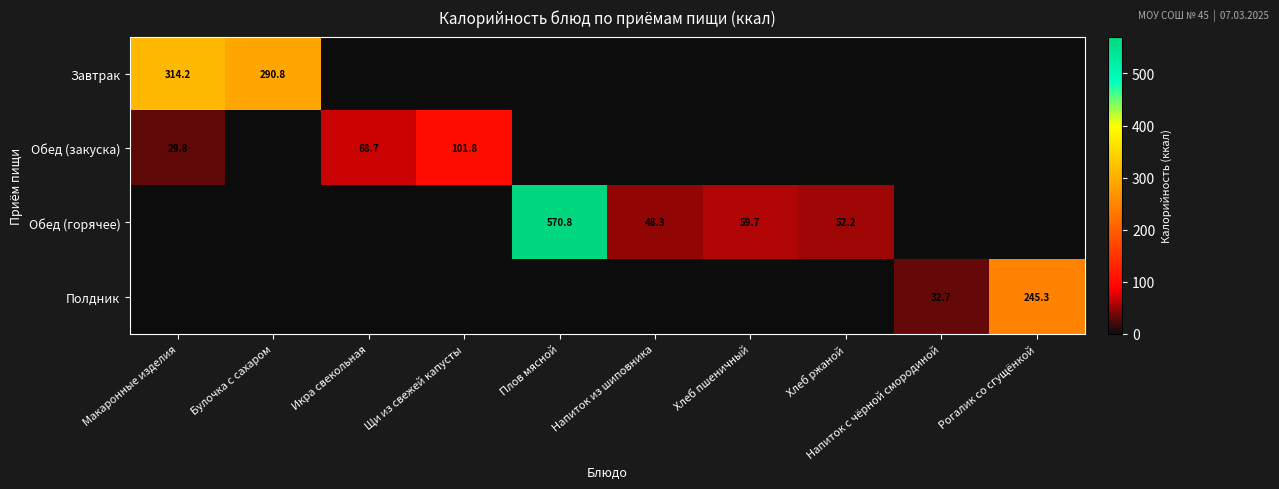

What is the total value across all series at Напиток из шиповника?

48.3